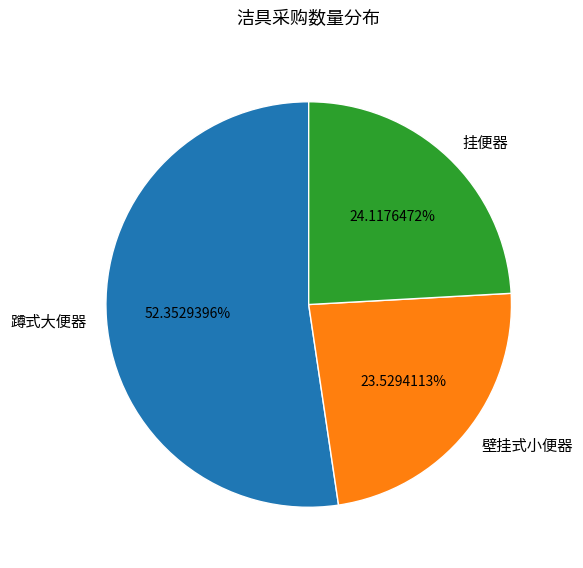

What percentage is the 挂便器 slice, to the nearest percent?

24%